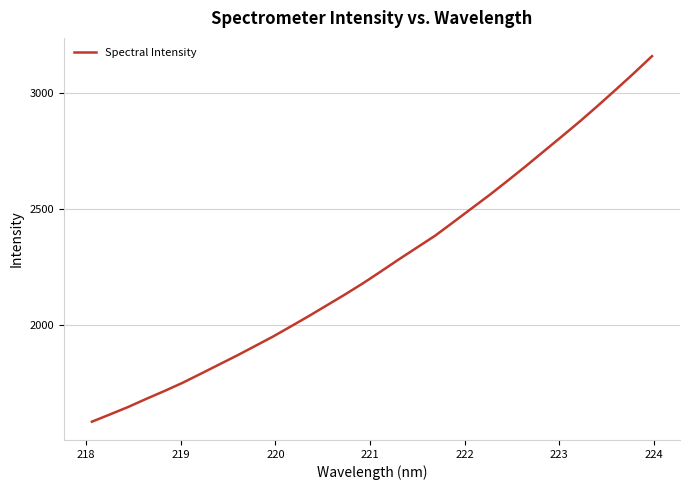

What is the greatest value displayed?

3159.8